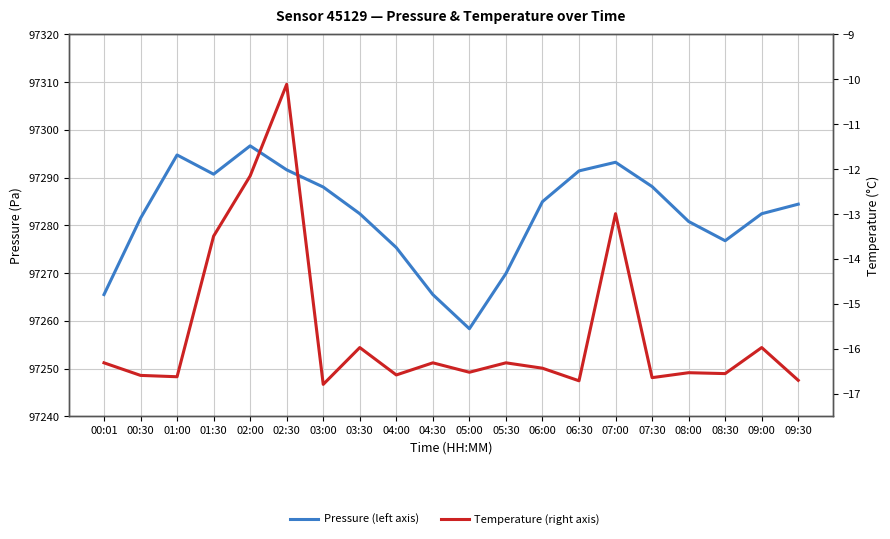

What is the difference between the Pressure (left axis) values at 05:30 and 04:30?

4.4